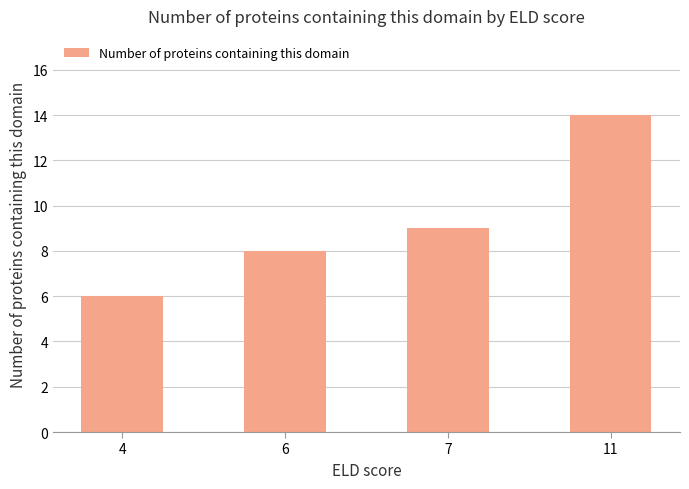

Does the chart contain stacked bars?

No